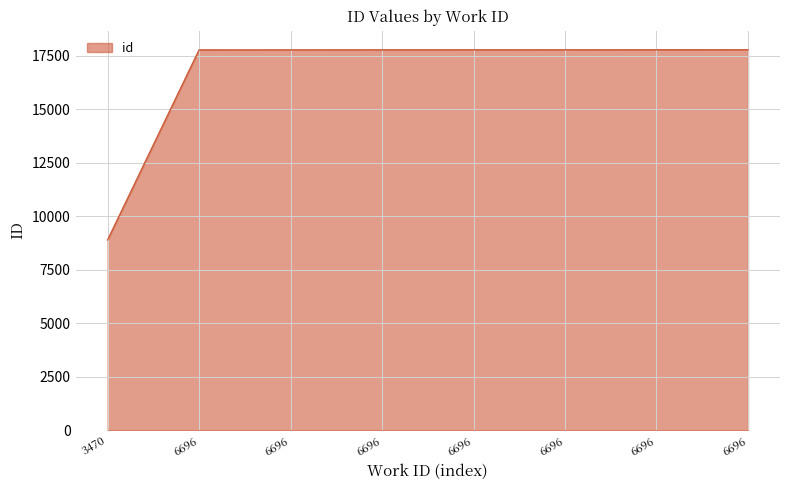

How many lines are shown in the chart?

1